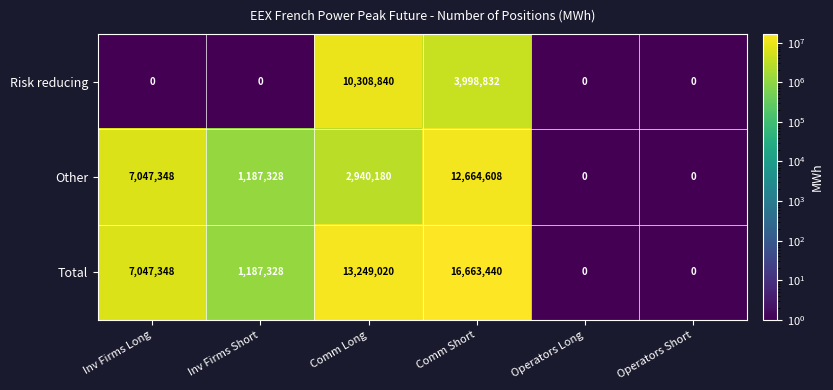

At which category does the chart reach its peak across all series?

Comm Short